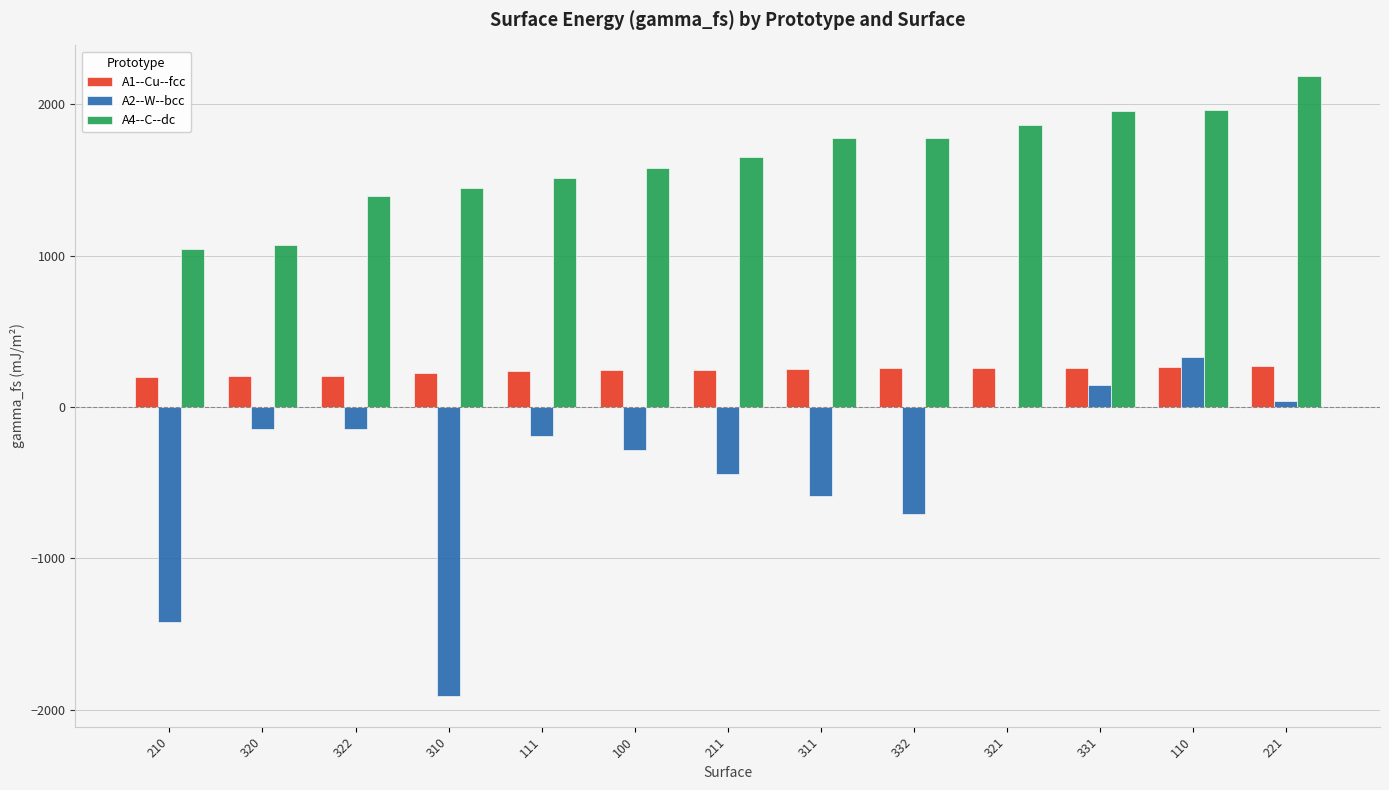

The A1--Cu--fcc series shows 205.7 at 322. True or false?

True